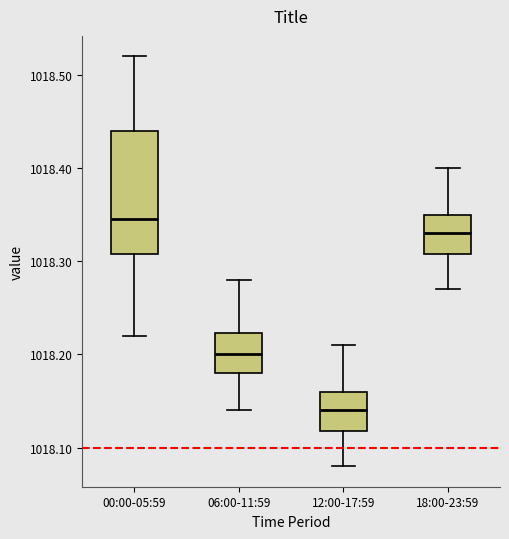

Reading left to right, read every box against the y-axis: the position of its median line, the range the box covers, and the ends of its whiskers. The values are not printed on the chart, so give them approximately, as read against the axis.

00:00-05:59: median 1018.35, box 1018.31 to 1018.44, whiskers 1018.22 to 1018.52
06:00-11:59: median 1018.20, box 1018.18 to 1018.22, whiskers 1018.14 to 1018.28
12:00-17:59: median 1018.14, box 1018.12 to 1018.16, whiskers 1018.08 to 1018.21
18:00-23:59: median 1018.33, box 1018.31 to 1018.35, whiskers 1018.27 to 1018.40